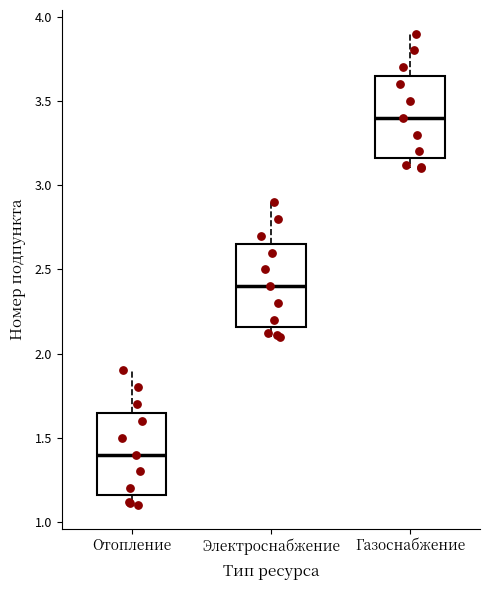

Which box's median line is the lowest?

Отопление